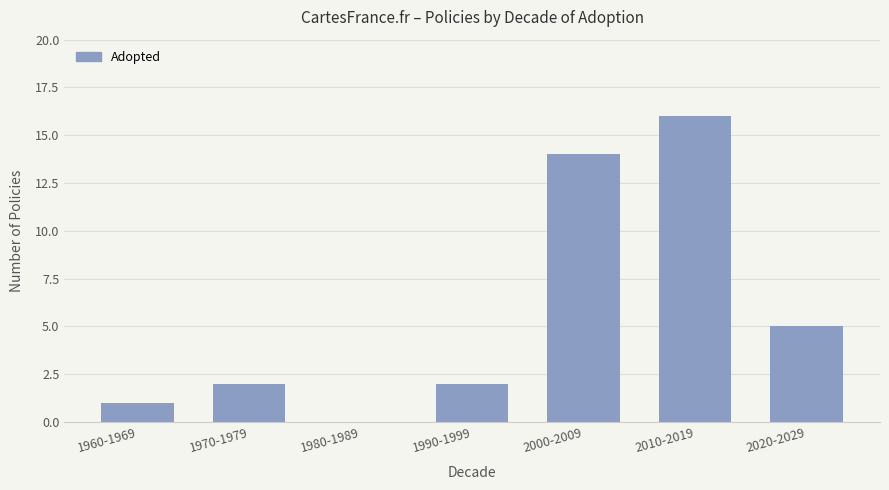

True or false: the data shows 5 at 1980-1989.

False